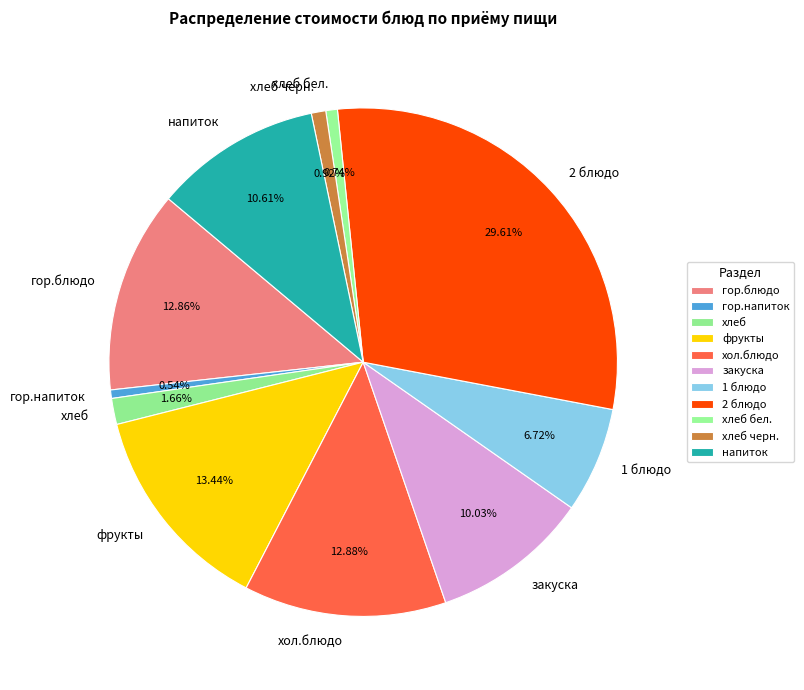

Count the number of slices in the pie.

11